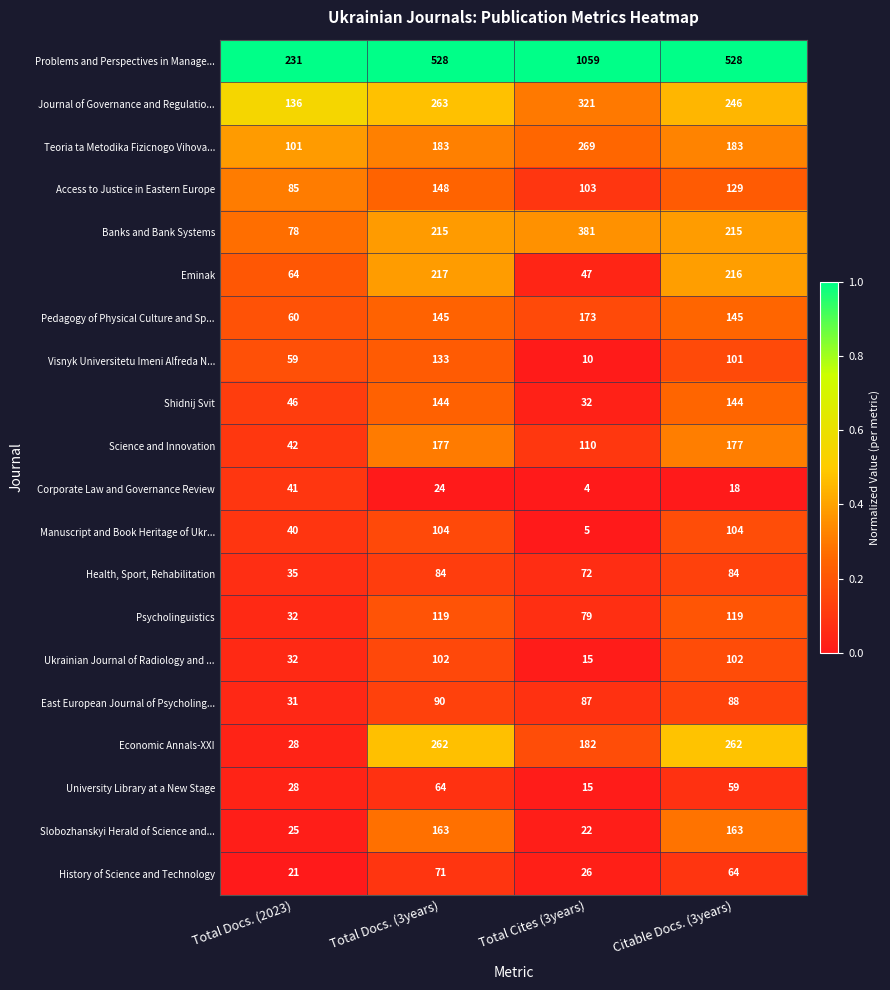

What is the minimum value for Teoria ta Metodika Fizicnogo Vihova...?

101